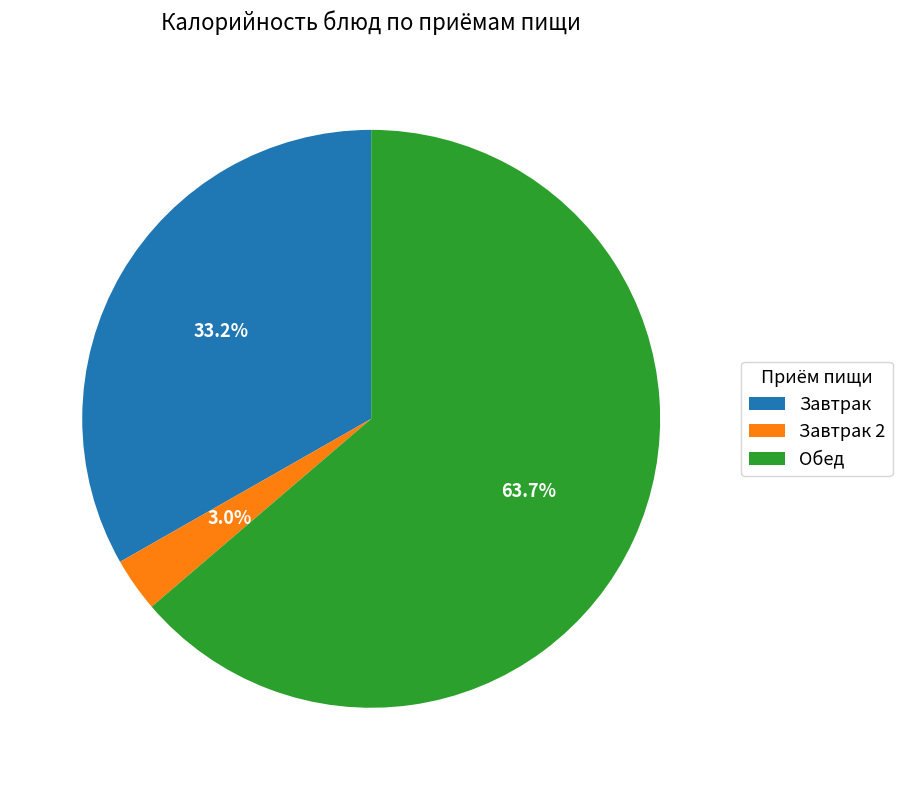

What percentage is NOT represented by Завтрак?

66.8%